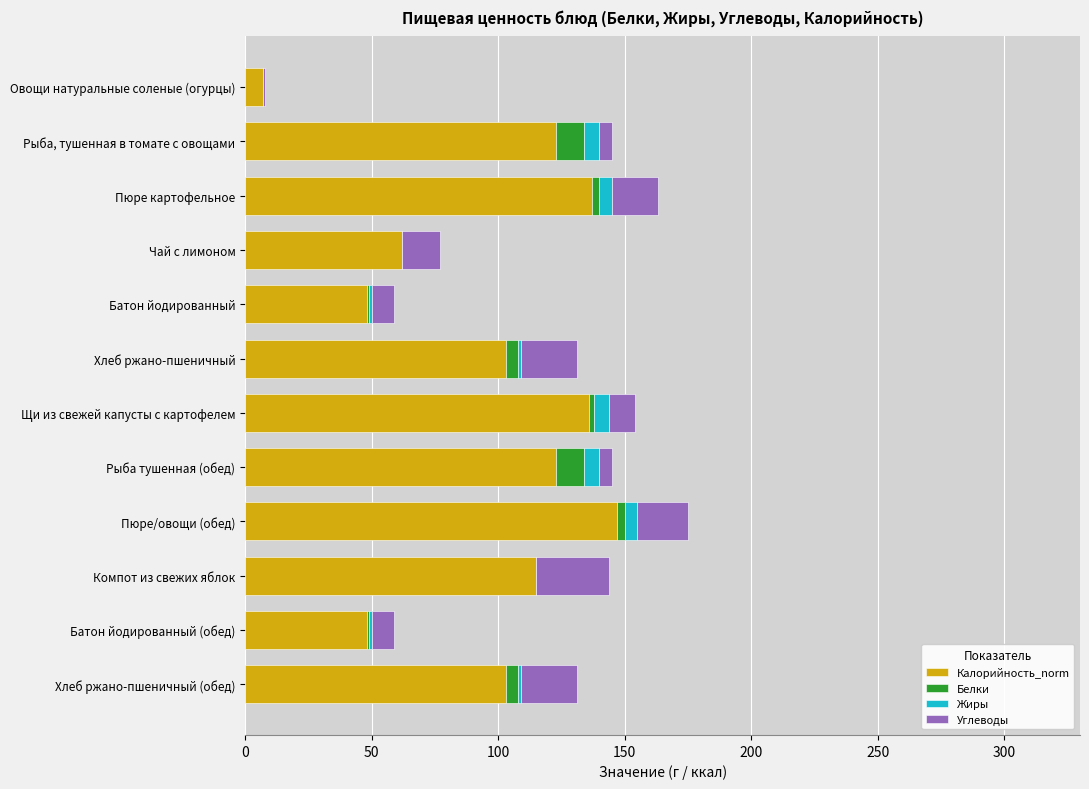

What is the sum of all Калорийность_norm values?

1152